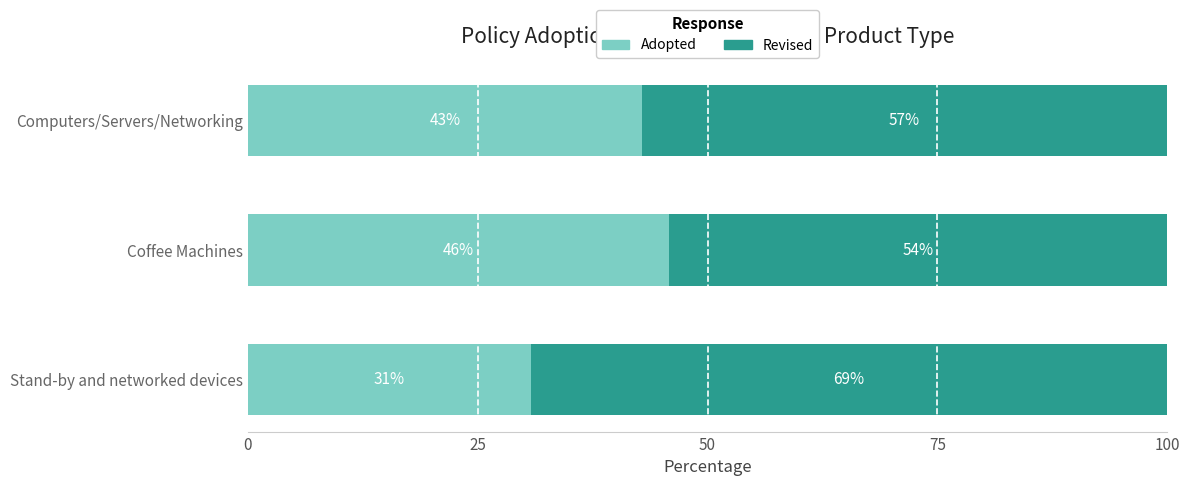

How many values in the Adopted series are below 42?

1